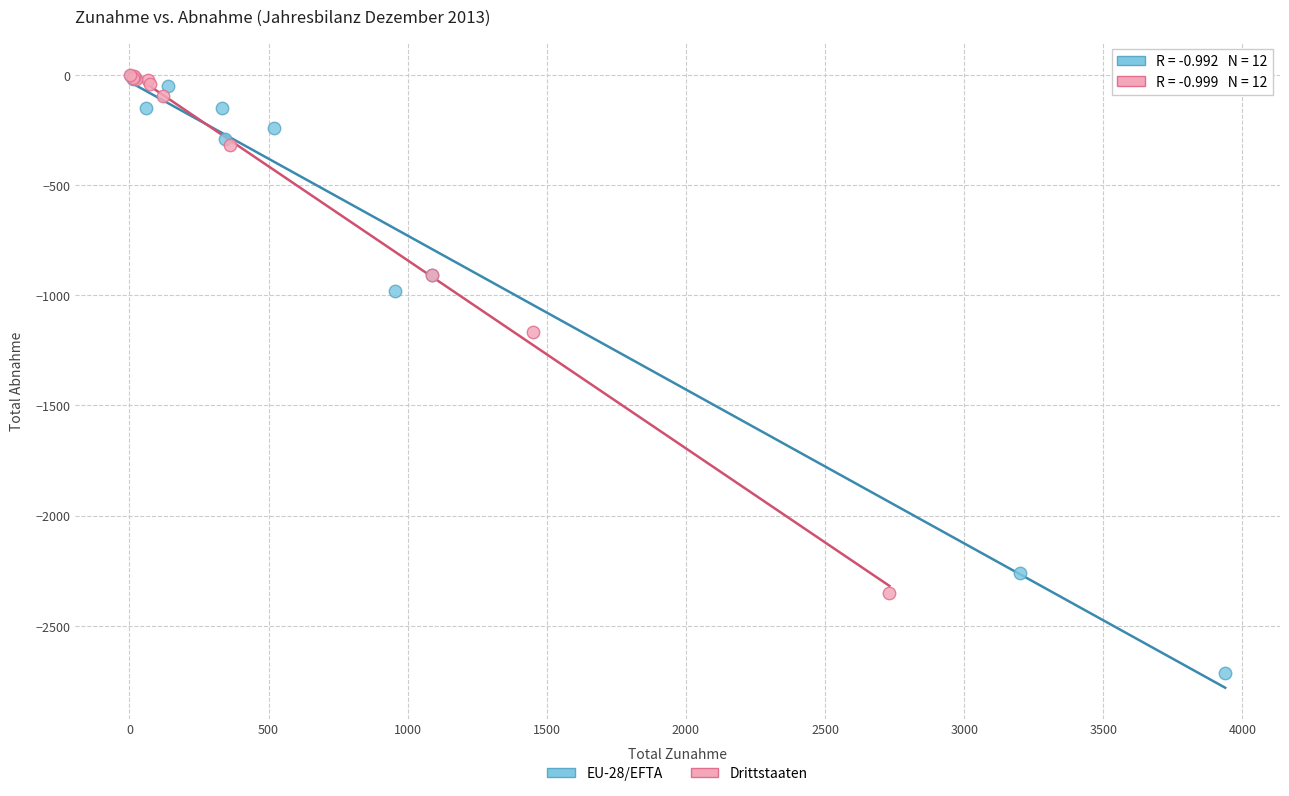

What are all the series names shown in the legend?

EU-28/EFTA, Drittstaaten